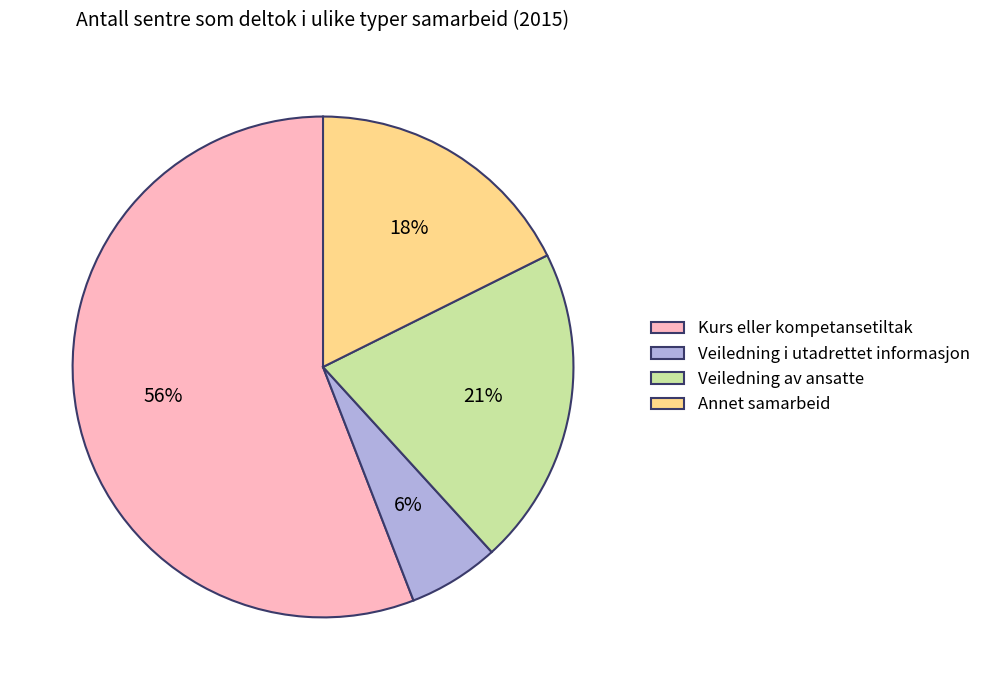

Combined, do Veiledning i utadrettet informasjon and Veiledning av ansatte account for over 50%?

No